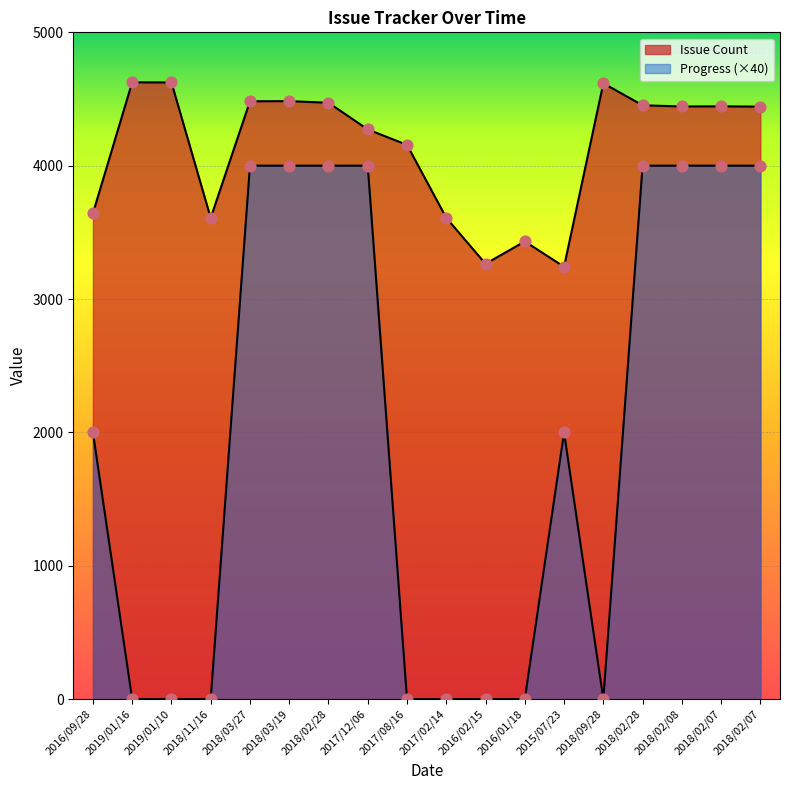

Which series reaches the minimum Y coordinate?

Progress